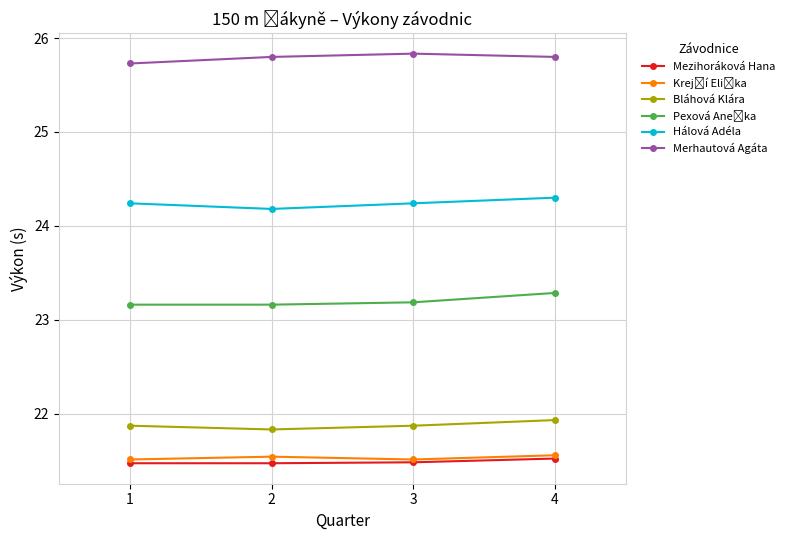

What is the total value across all series at 4?

138.4